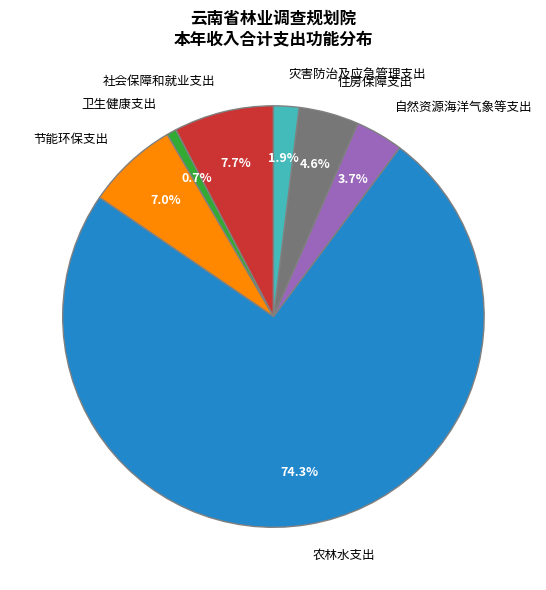

The 卫生健康支出 slice represents 10% of the pie. True or false?

False